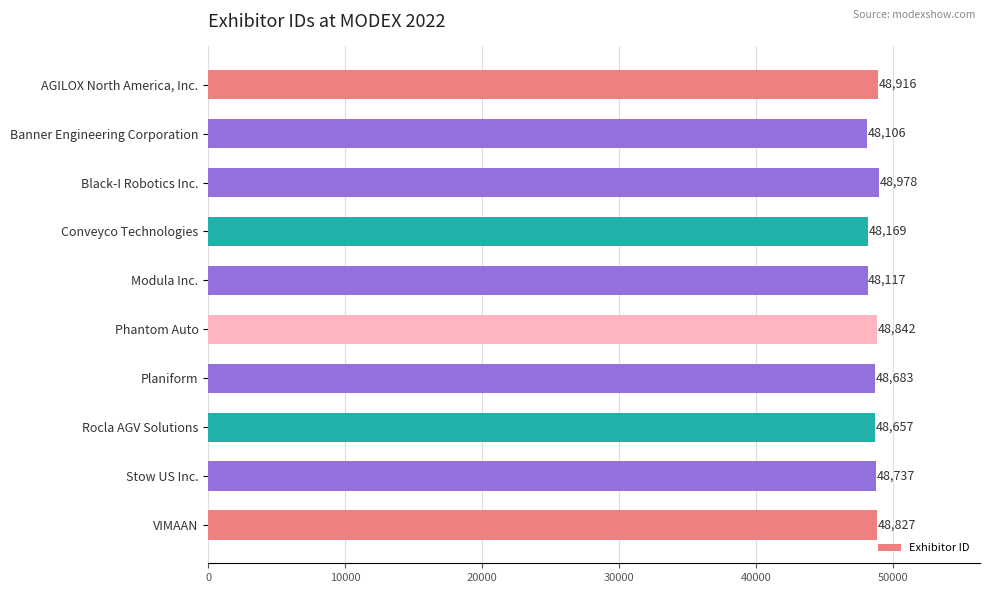

List the labels in order of value, largest first.

Black-I Robotics Inc., AGILOX North America, Inc., Phantom Auto, VIMAAN, Stow US Inc., Planiform, Rocla AGV Solutions, Conveyco Technologies, Modula Inc., Banner Engineering Corporation